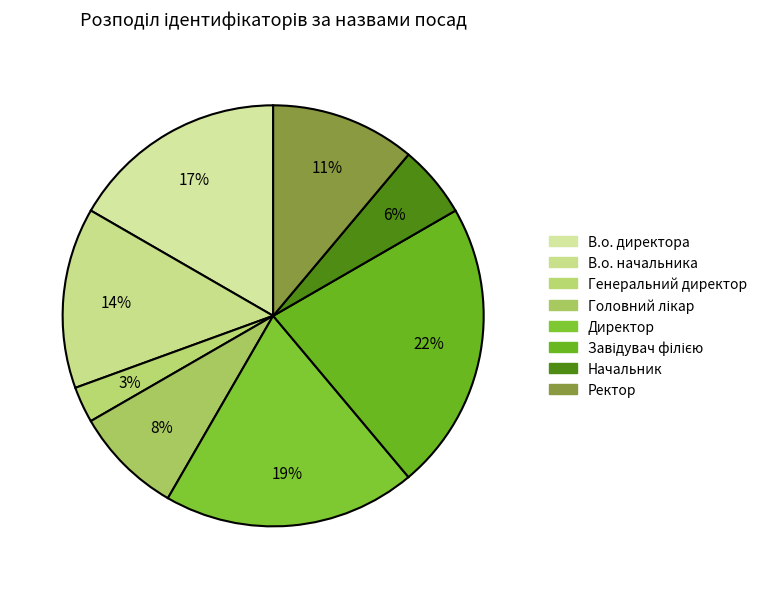

What percentage do Директор and Завідувач філією together represent?

41.7%